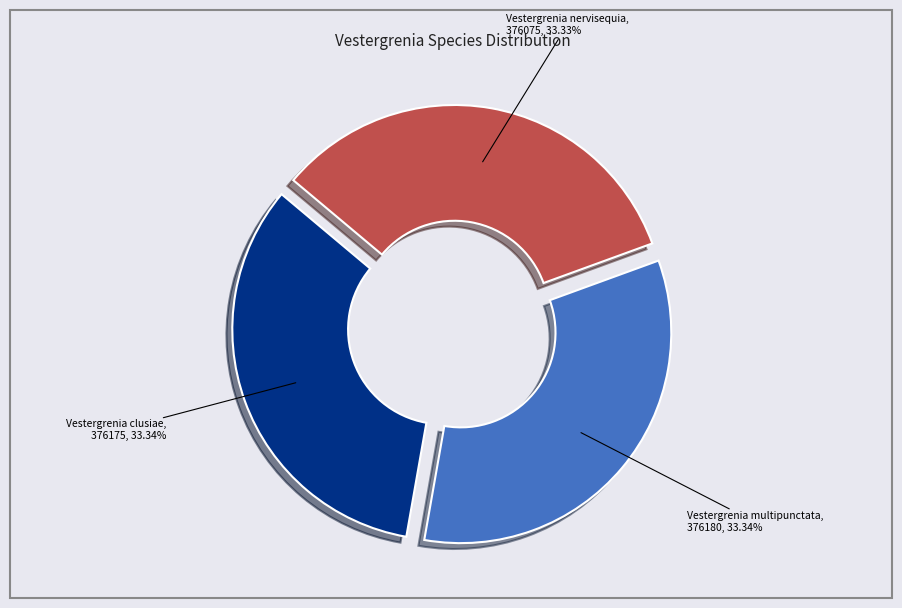

Does any single category account for the majority?

No